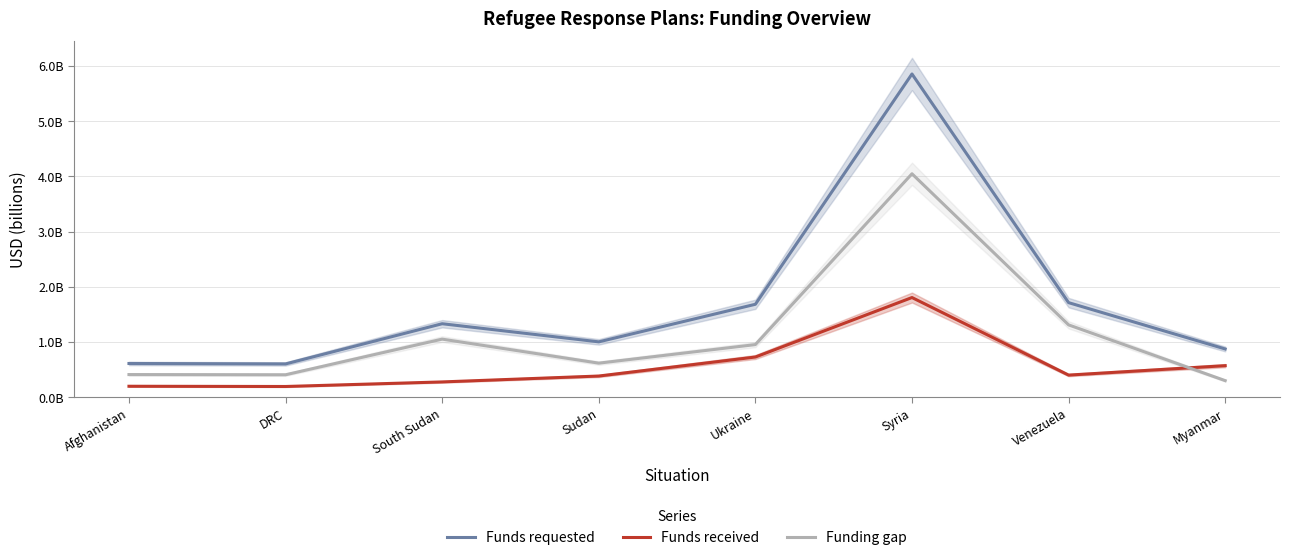

How many interior local peaks does the Funds received series have?

1